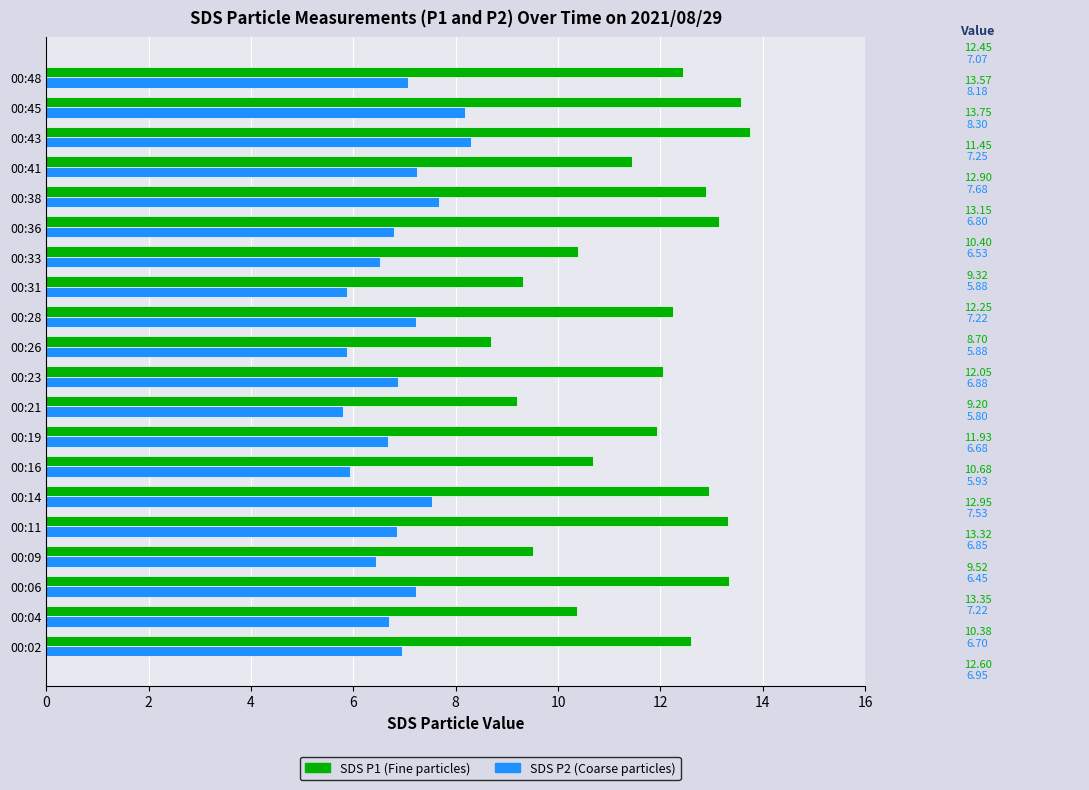

What is the smallest value displayed?

5.8